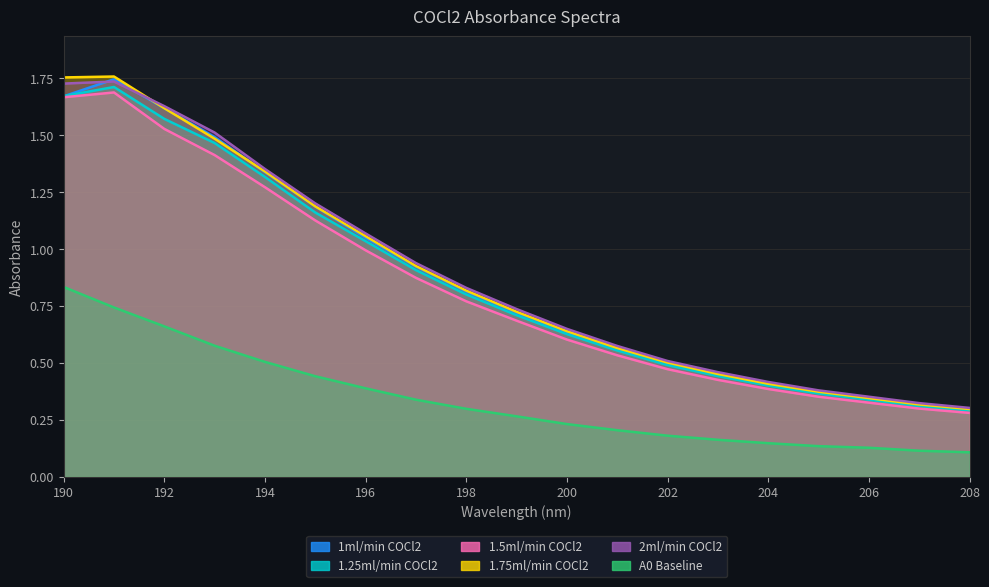

What is the minimum value shown in the chart?

0.1